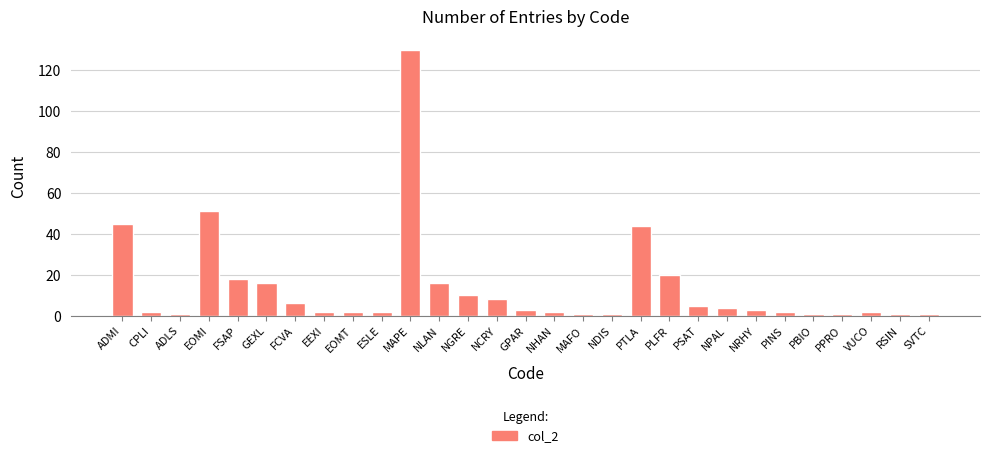

What is the difference between the second highest and second lowest values?

50